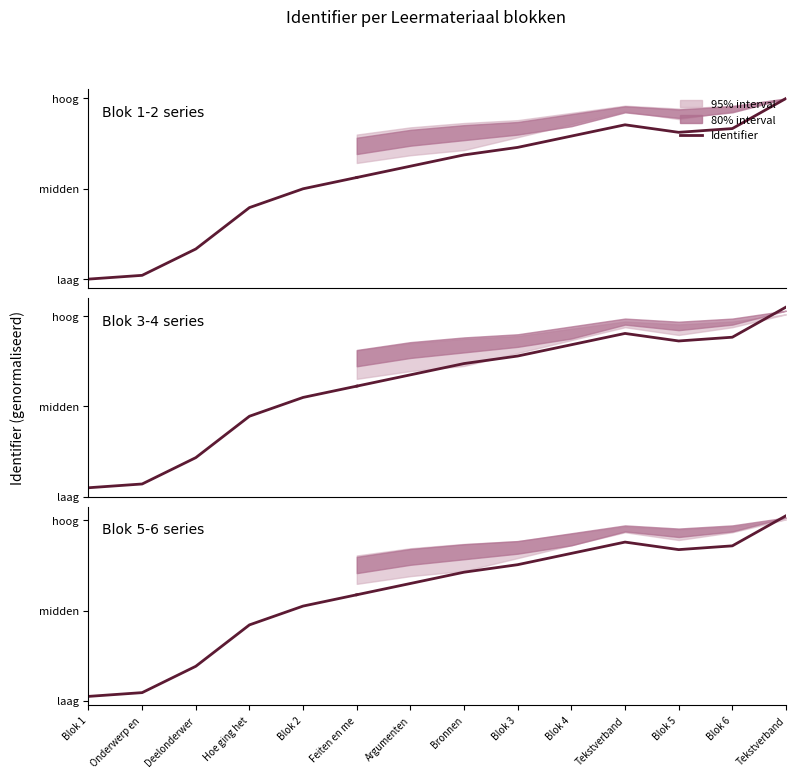

What is the sum of the values at Feiten en me and Blok 2?

1.1